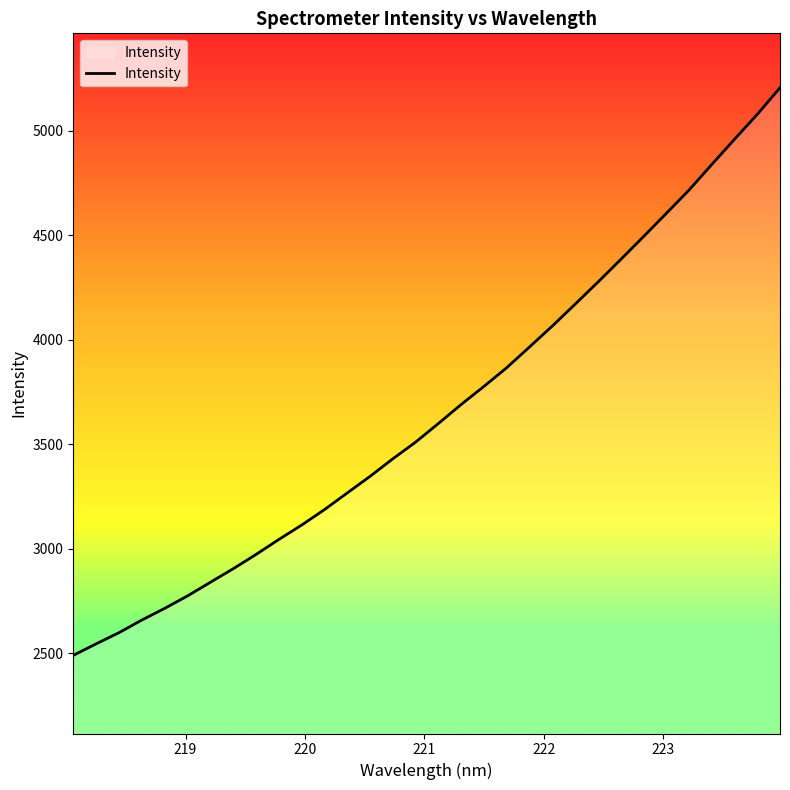

What is the difference between the maximum and minimum values?

2714.1